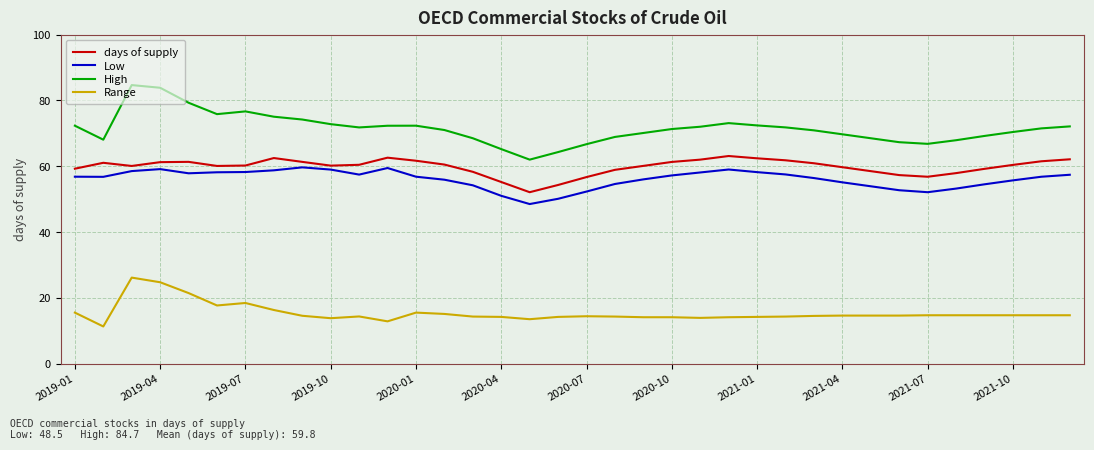

What is the minimum value shown in the chart?

11.3